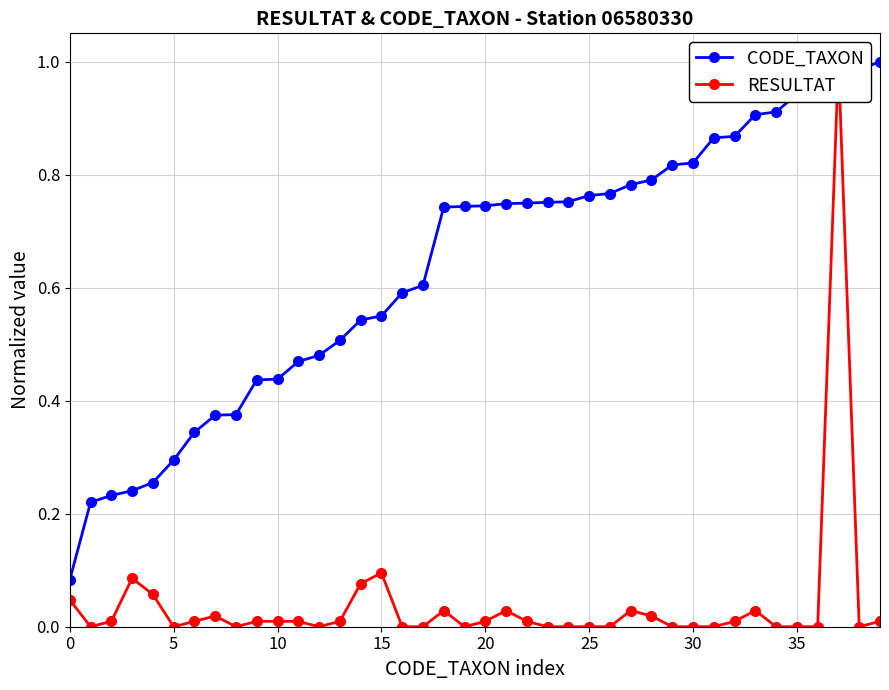

True or false: CODE_TAXON has a value of 0.8 at 28.

True